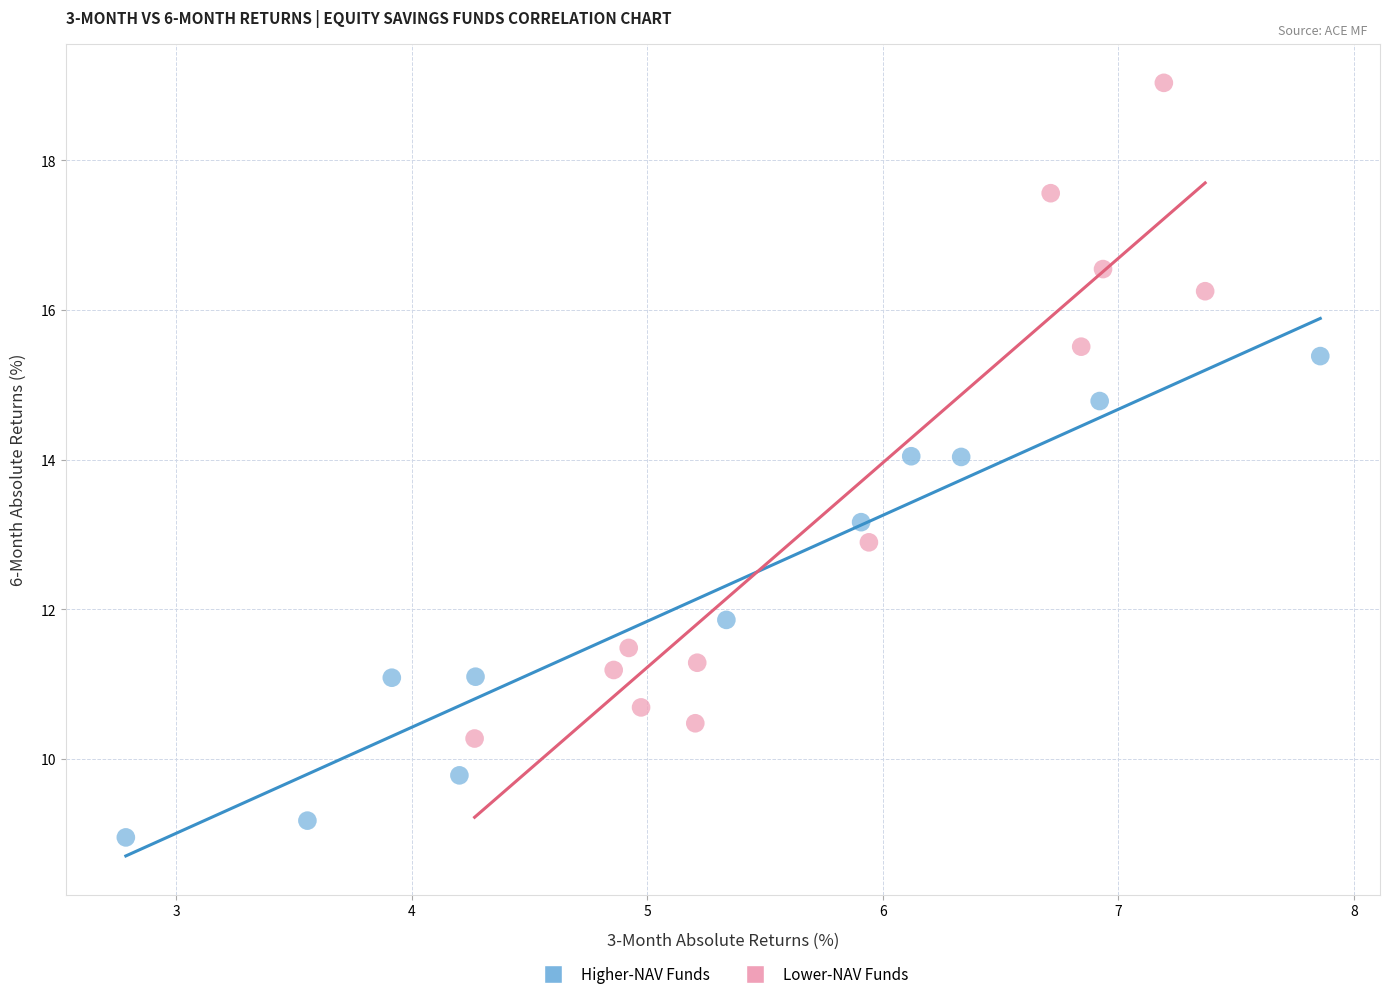

Which series contains the lowest Y value?

Higher-NAV Funds